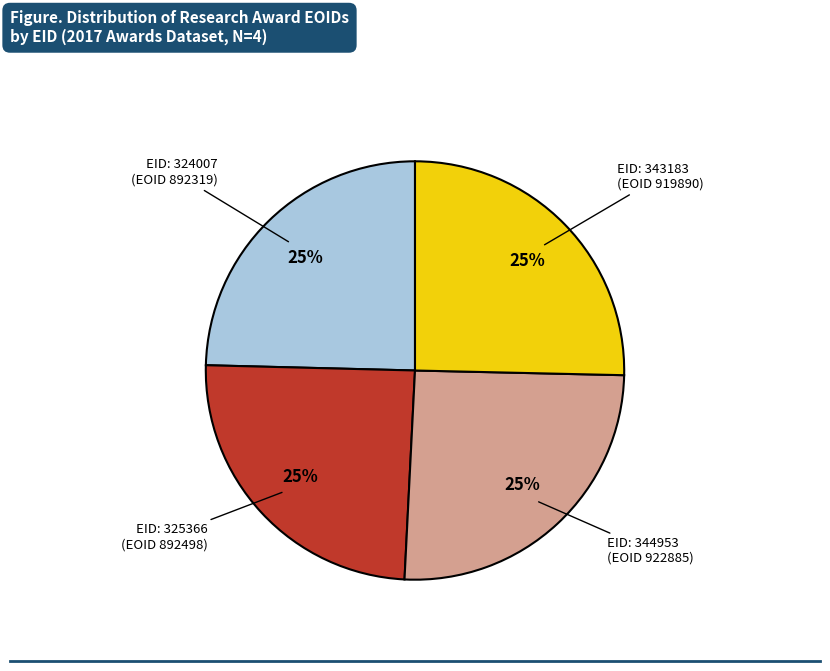

To the nearest percent, what is the average slice percentage?

25%